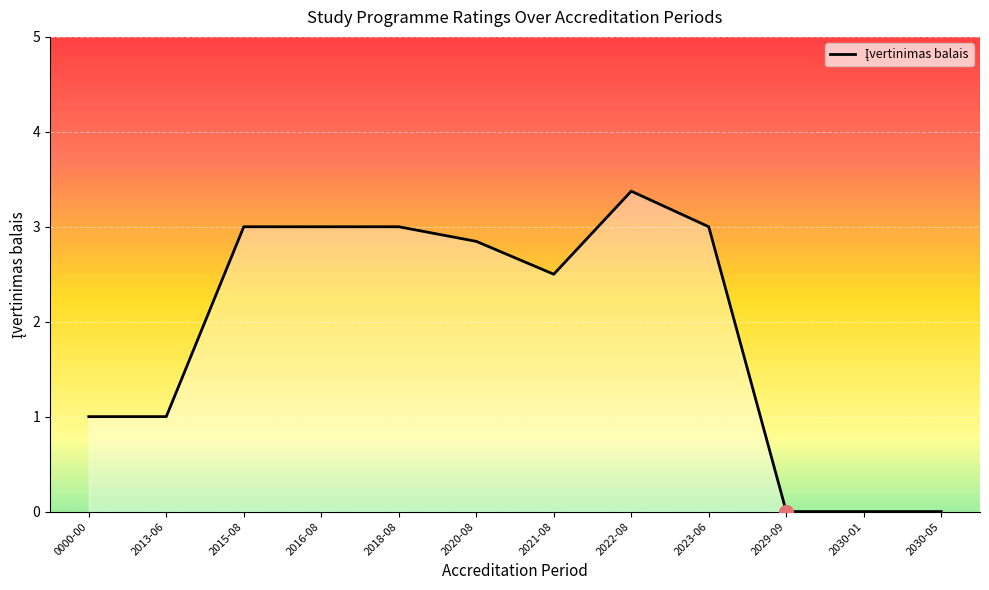

The chart shows a value of 3.0 at 2015-08. True or false?

True